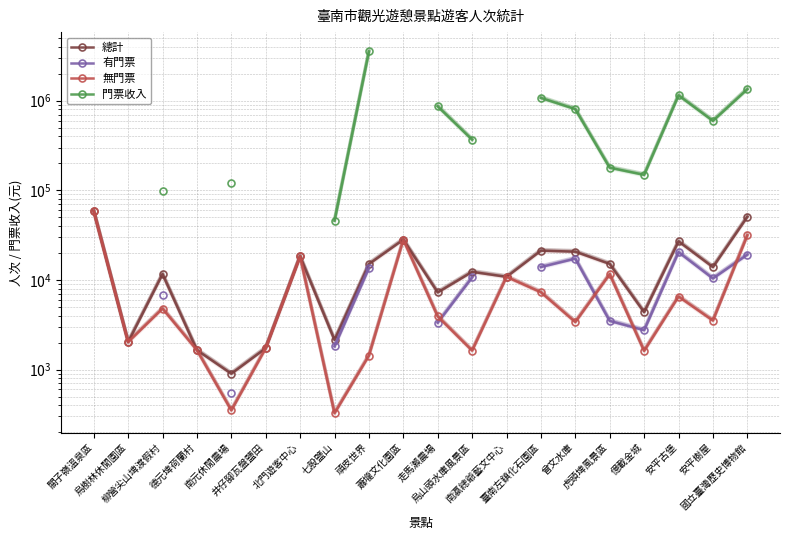

Is the value of 無門票 at 頑皮世界 greater than the value of 有門票 at 安平樹屋?

No